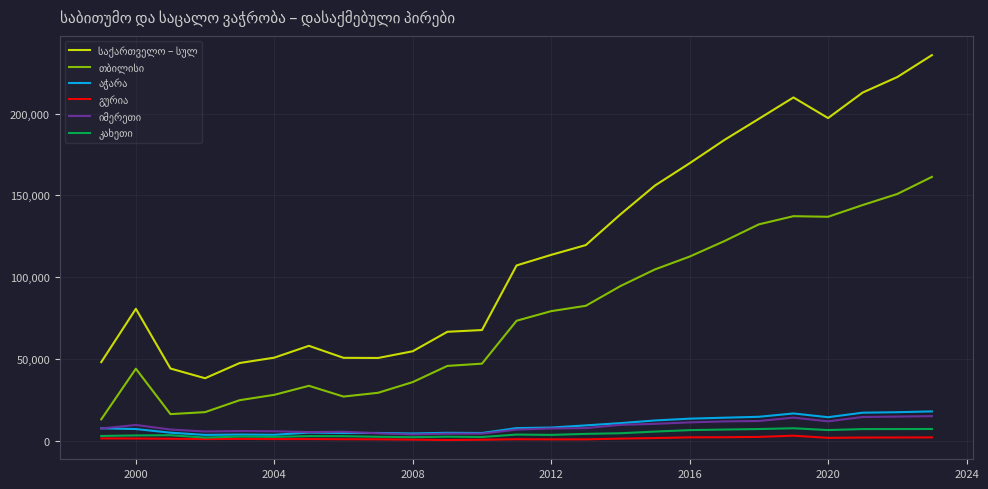

What is the maximum value shown in the chart?

235834.0